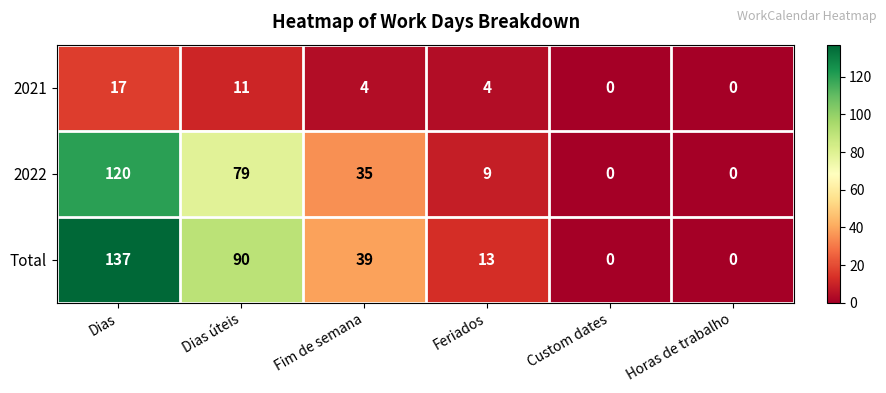

Reading right to left, what are all the values shown in this chart?

2021: 0	0	4	4	11	17
2022: 0	0	9	35	79	120
Total: 0	0	13	39	90	137